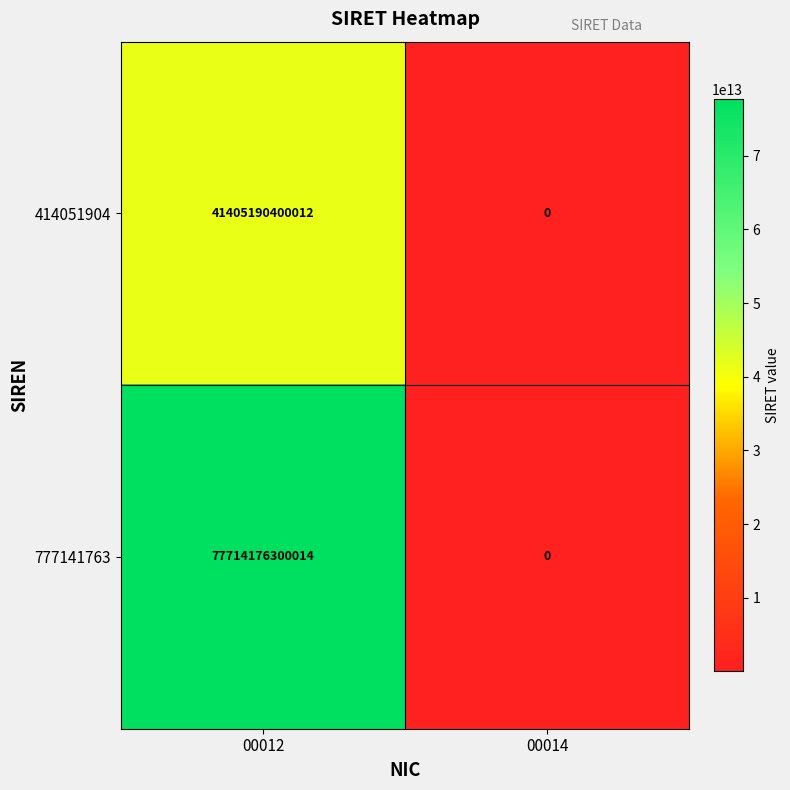

What value does the 777141763 series have at 00012, to the nearest 100?

77714176300000